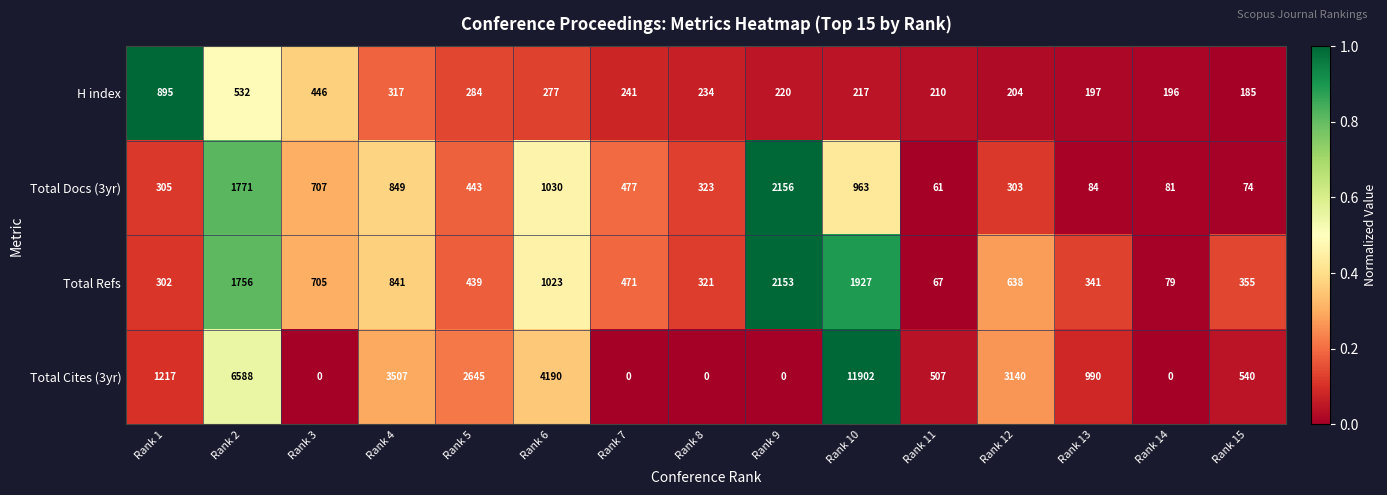

What is the difference between the maximum and minimum values in the H index series?

710